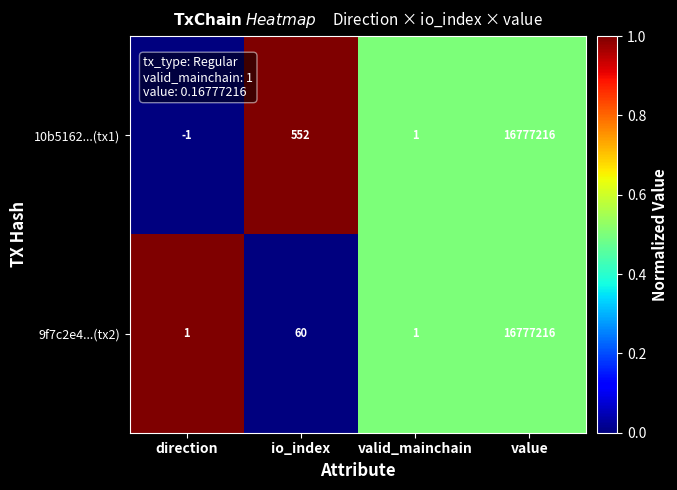

How many data points in 9f7c2e4...(tx2) are less than 60?

2